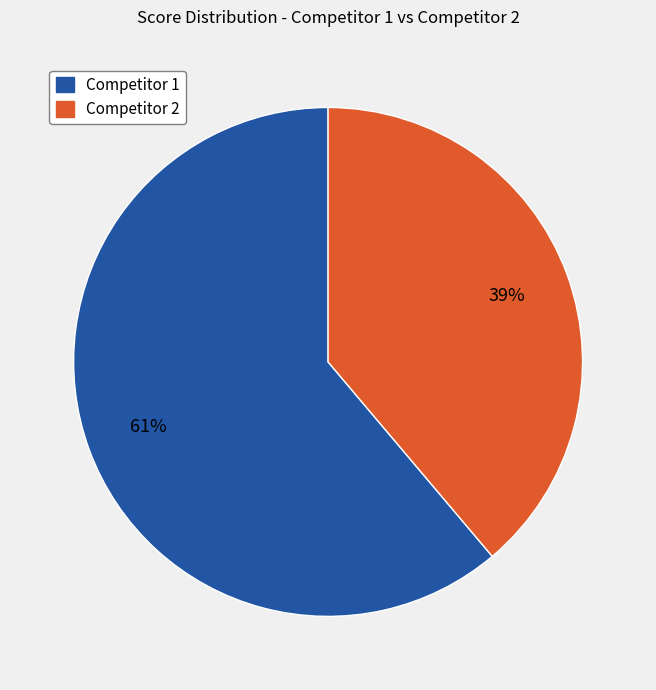

Is there a majority slice in this chart?

Yes